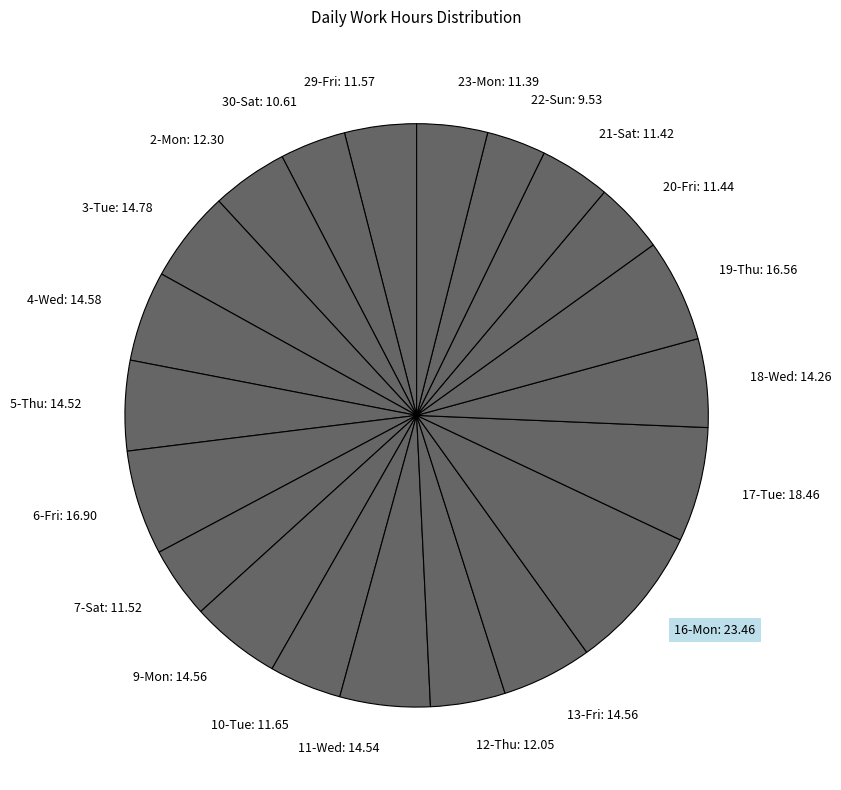

The 9-Mon slice represents 1% of the pie. True or false?

False